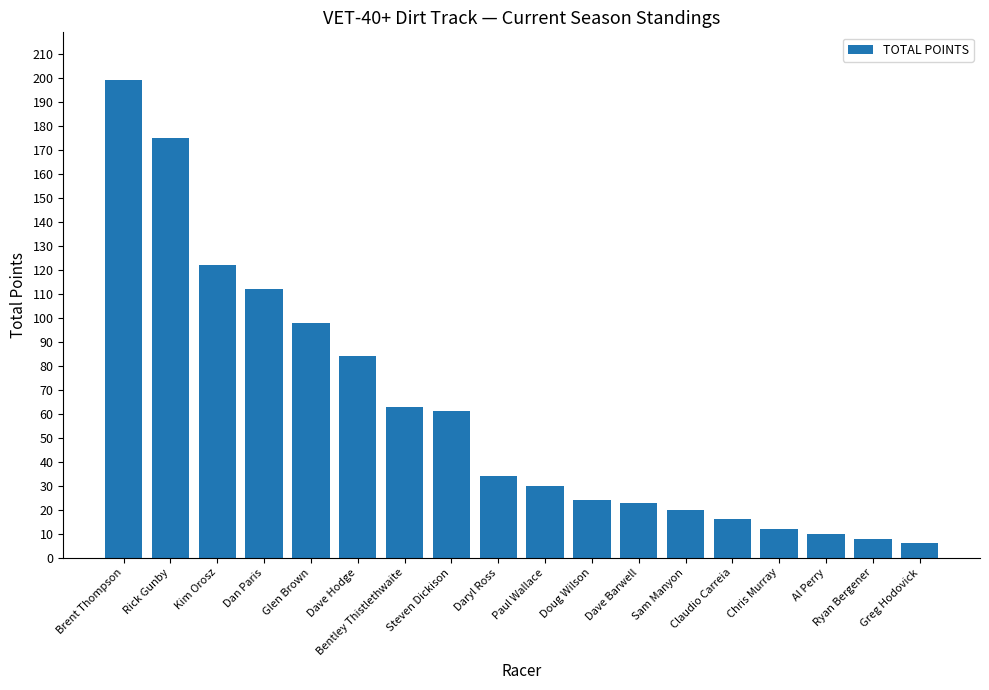

What is the change in value from Dave Hodge to Dave Barwell?

-61